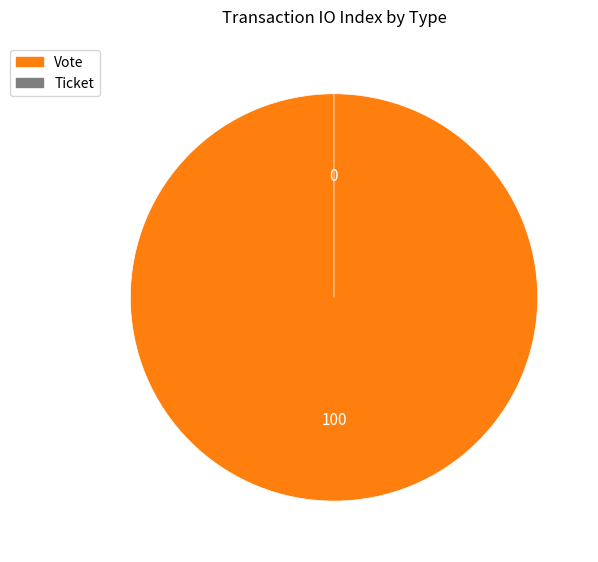

To the nearest percent, what is the average slice percentage?

50%